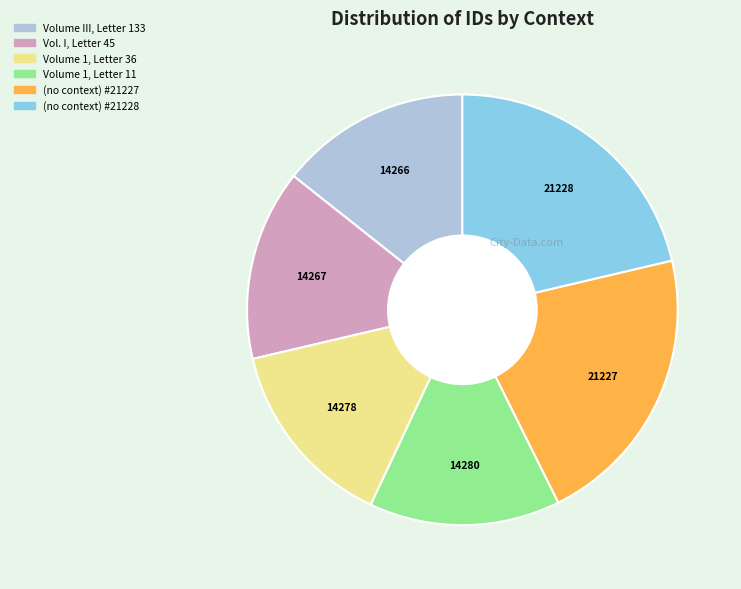

Combined, do (no context) #21228 and Volume 1, Letter 36 account for over 50%?

No